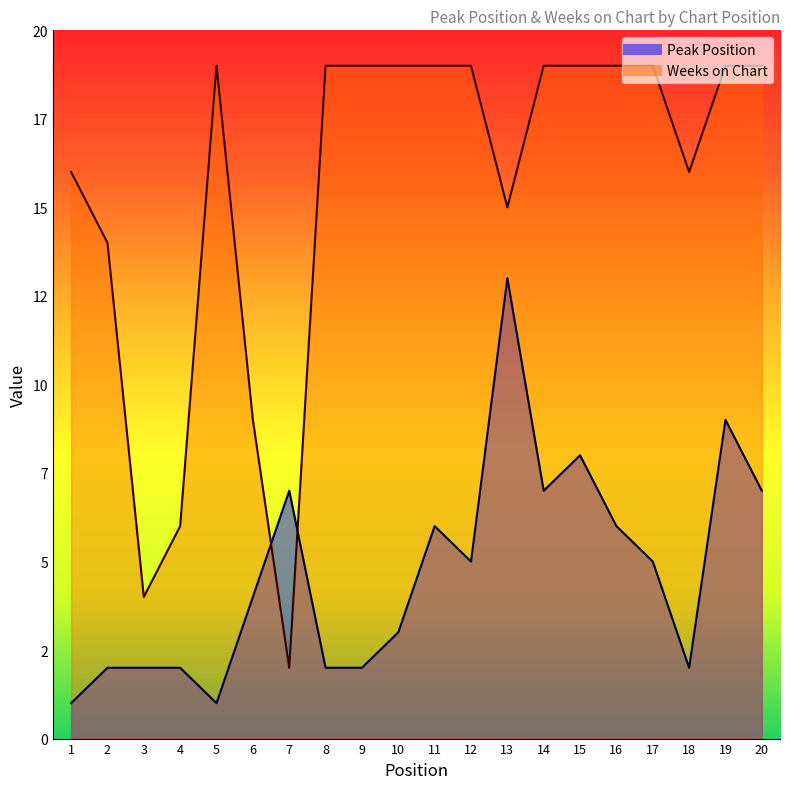

Reading right to left, what are all the values shown in this chart?

Peak Position: 20=7	19=9	18=2	17=5	16=6	15=8	14=7	13=13	12=5	11=6	10=3	9=2	8=2	7=7	6=4	5=1	4=2	3=2	2=2	1=1
Weeks on Chart: 20=19	19=19	18=16	17=19	16=19	15=19	14=19	13=15	12=19	11=19	10=19	9=19	8=19	7=2	6=9	5=19	4=6	3=4	2=14	1=16